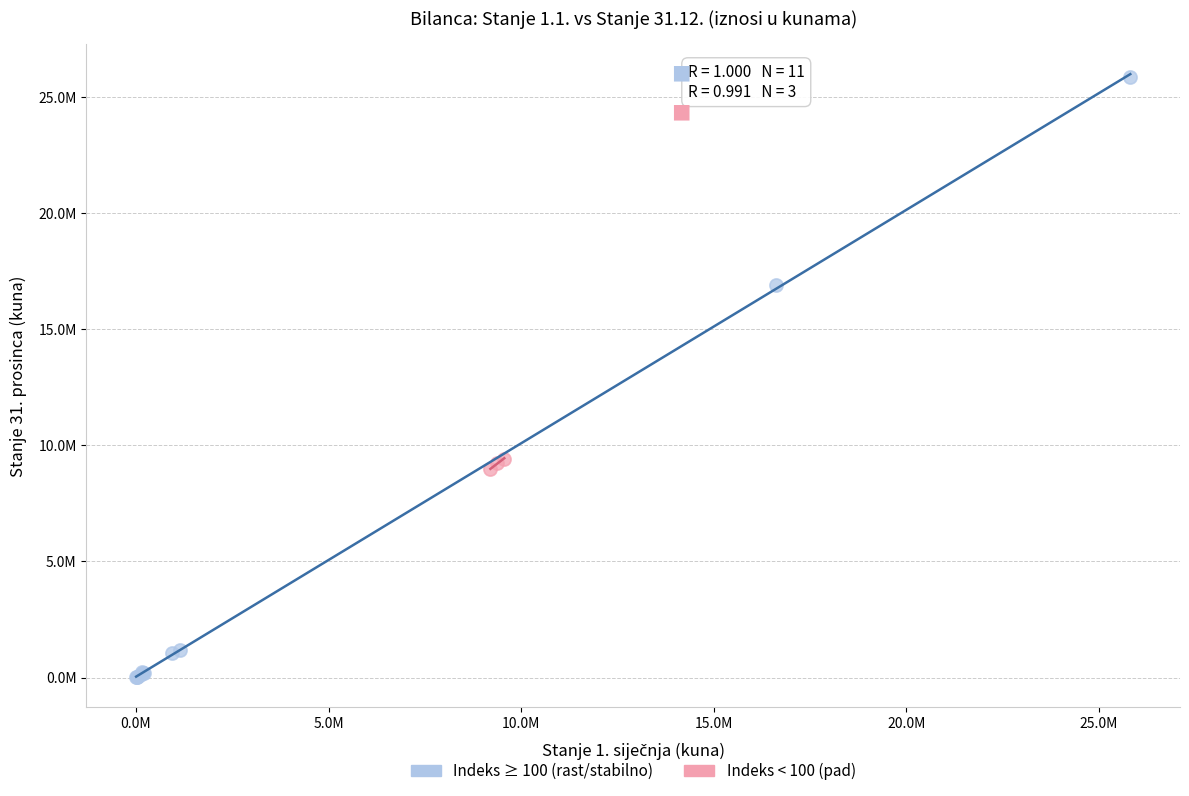

What are all the series names shown in the legend?

Indeks ≥ 100 (rast/stabilno), Indeks < 100 (pad)